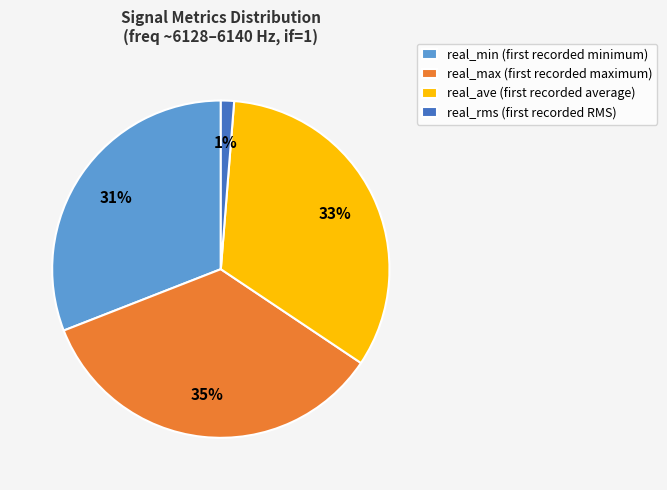

Rank the categories by value from lowest to highest.

real_rms (first recorded RMS), real_min (first recorded minimum), real_ave (first recorded average), real_max (first recorded maximum)